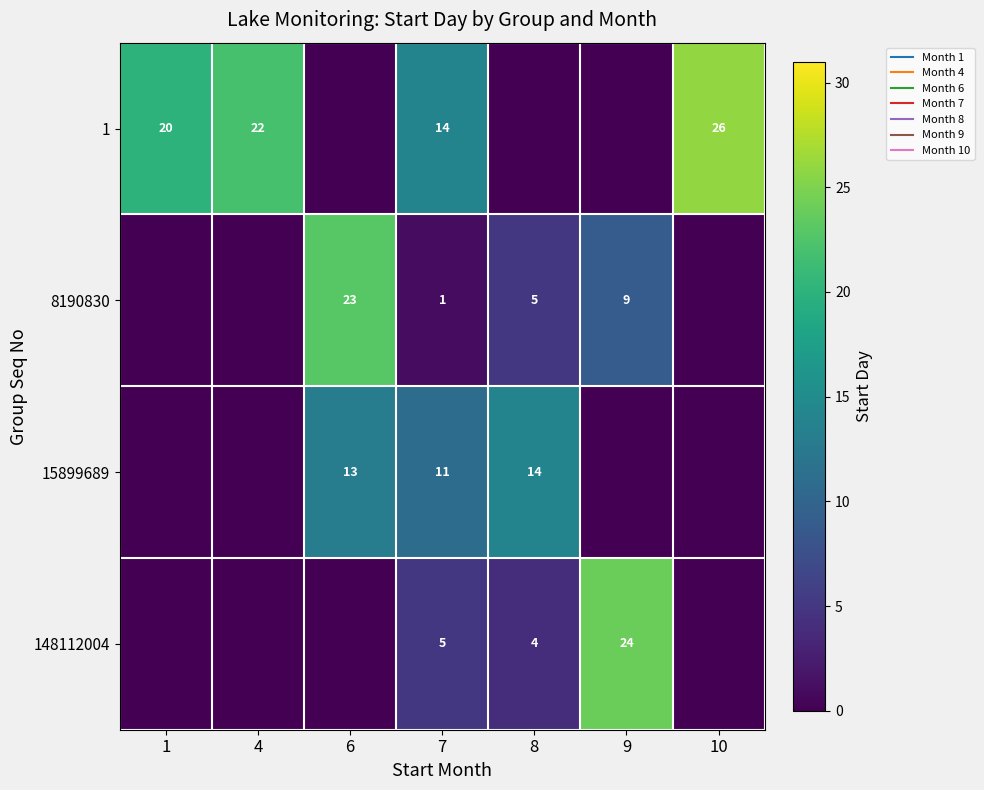

How many positive values does the 8190830 series have?

4